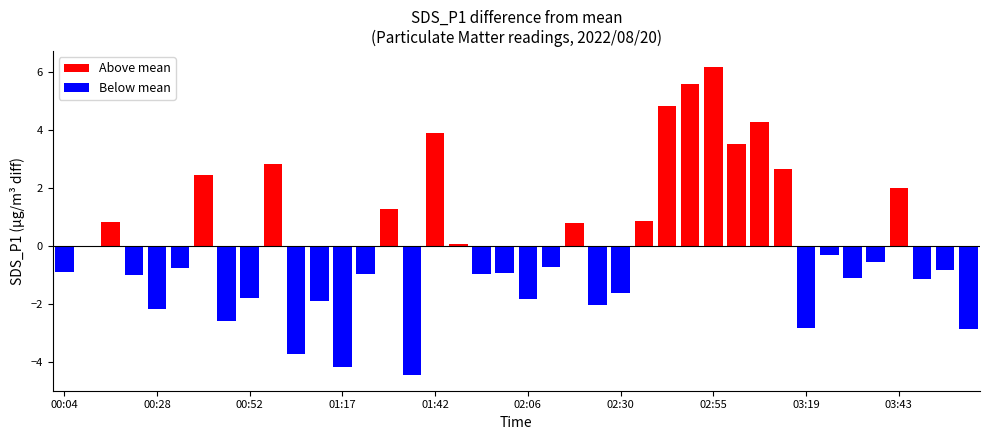

What position from the left is 01:11?

12